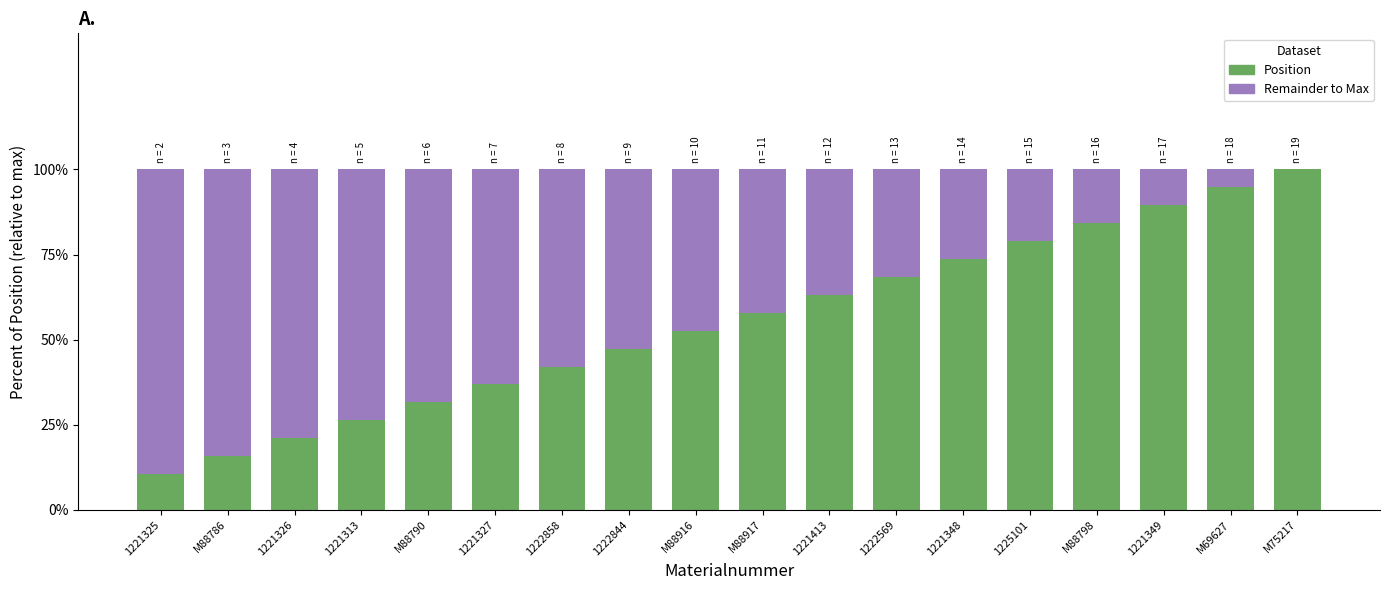

What is the total value across all series at M88790?

100.0